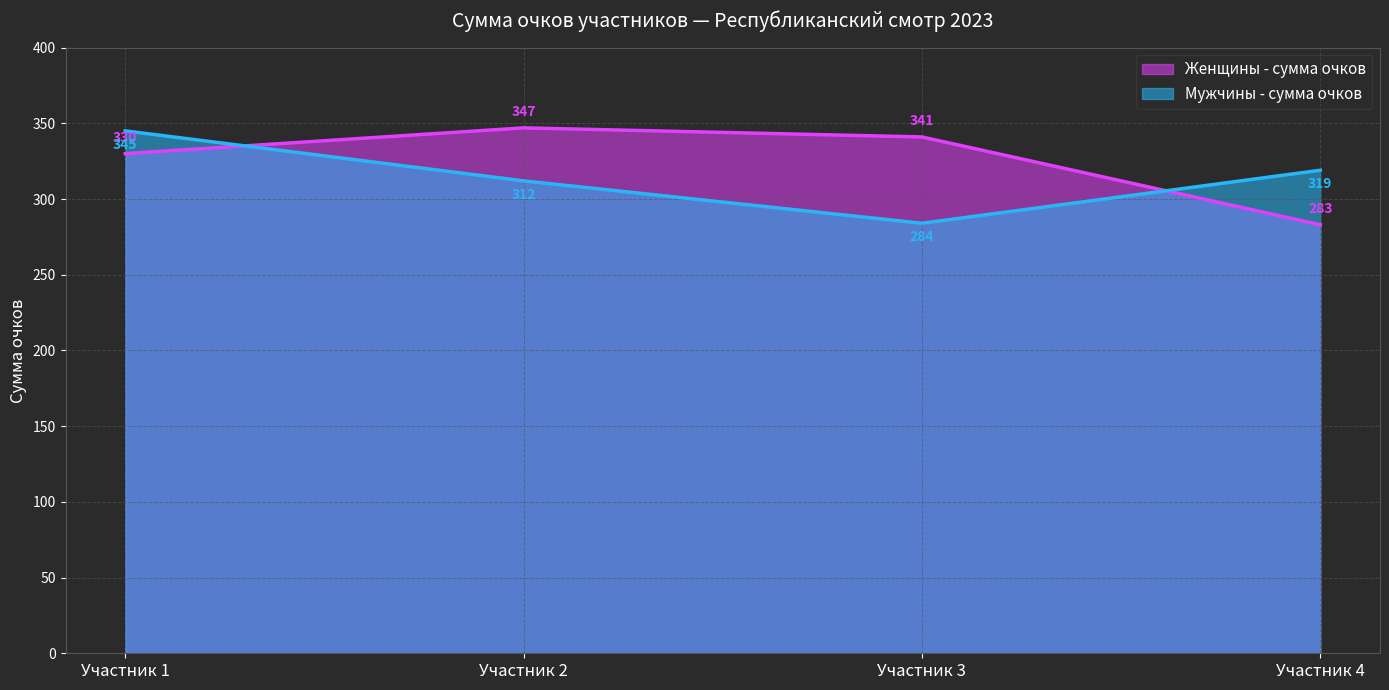

How many series are shown in this chart?

2